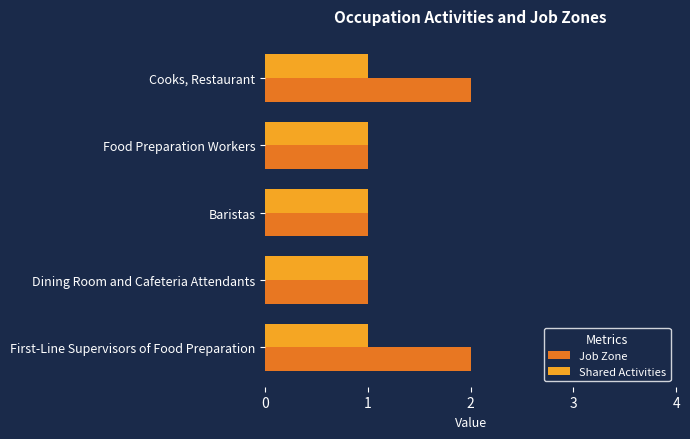

True or false: Job Zone has a value of 1 at Baristas.

True